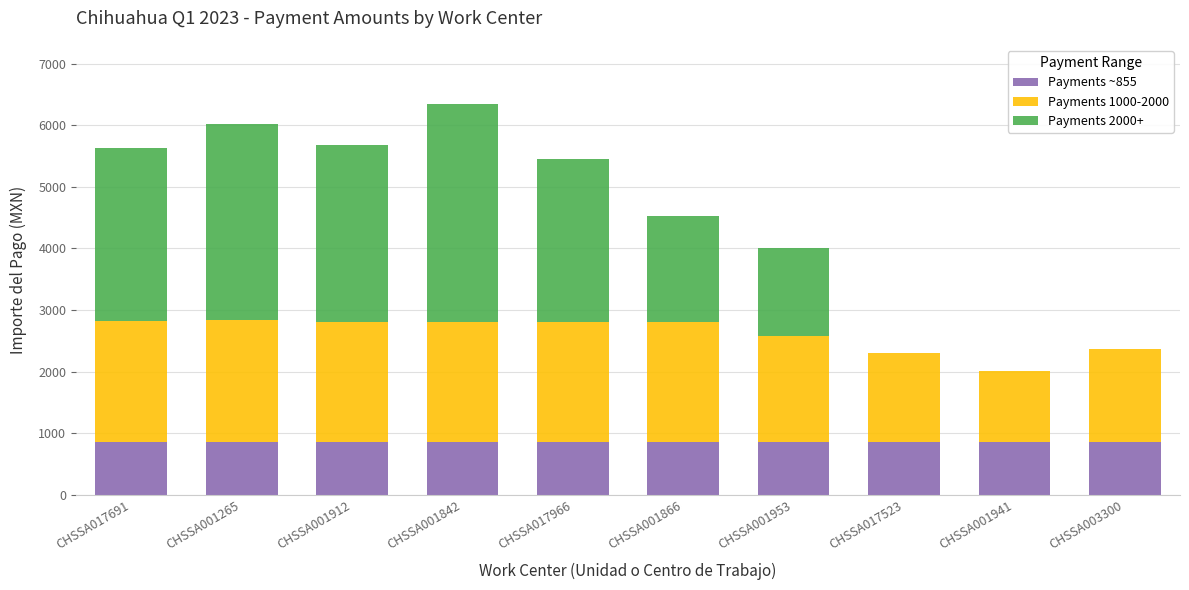

What is the highest value of the Payments ~855 series?

855.0